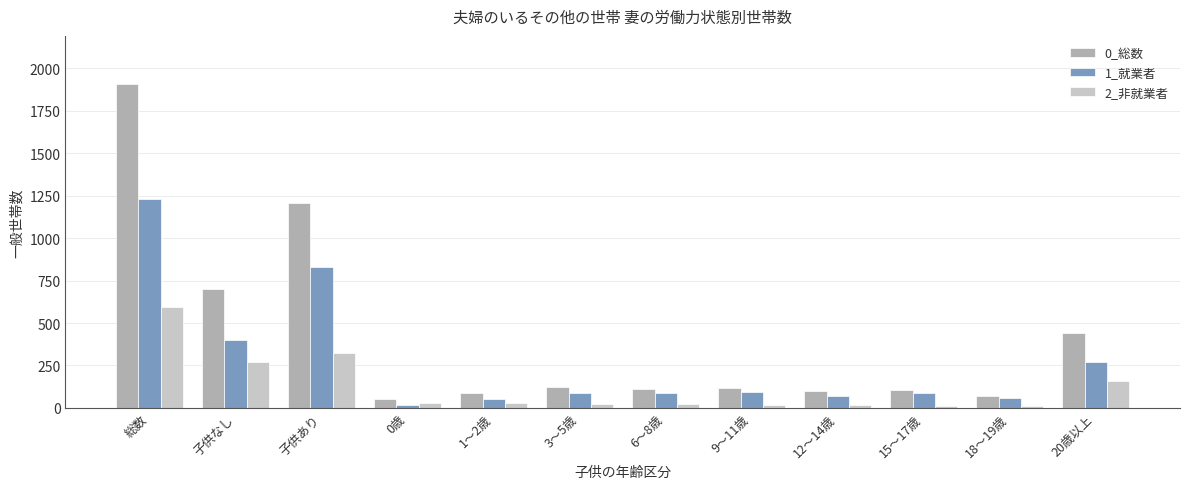

Is the value of 0_総数 at 18～19歳 greater than the value of 2_非就業者 at 9～11歳?

Yes